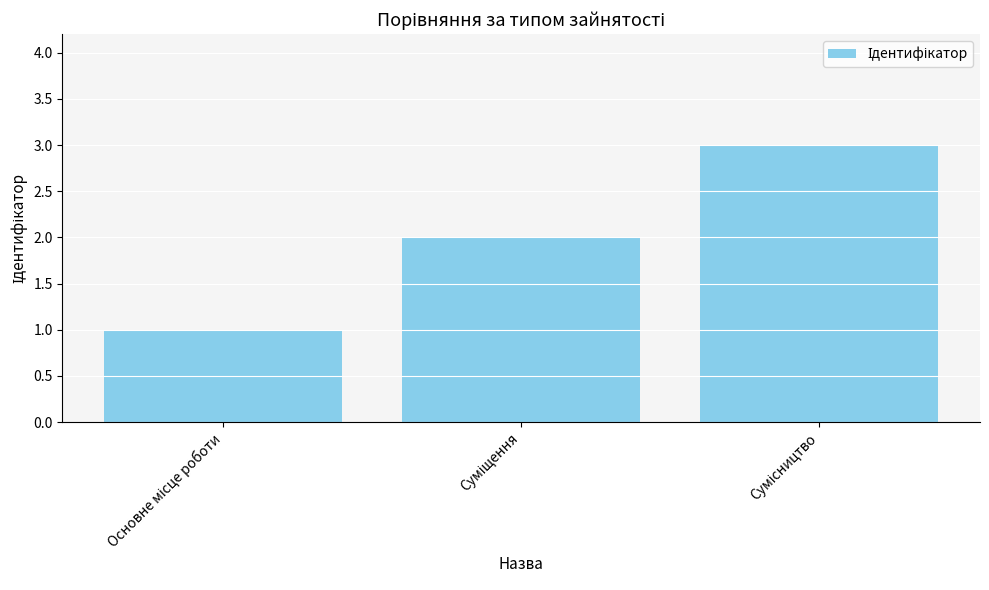

How many data points does each series have?

3